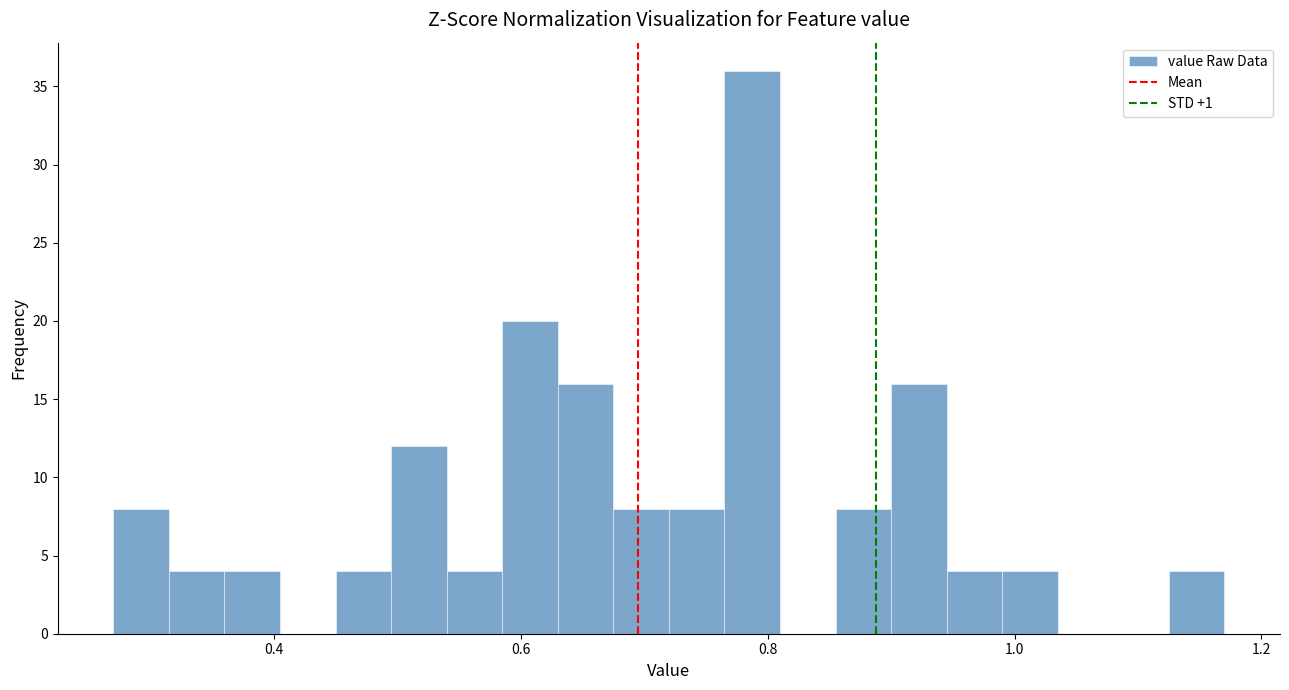

Read against the x-axis, roughly where is the centre of the tallest bar?

0.78